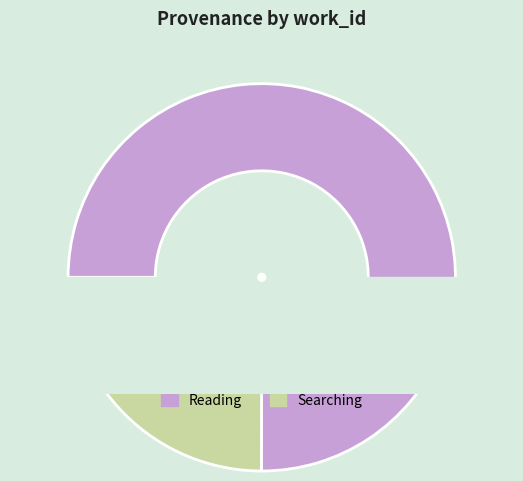

To the nearest percent, what percentage of the pie is Searching?

25%